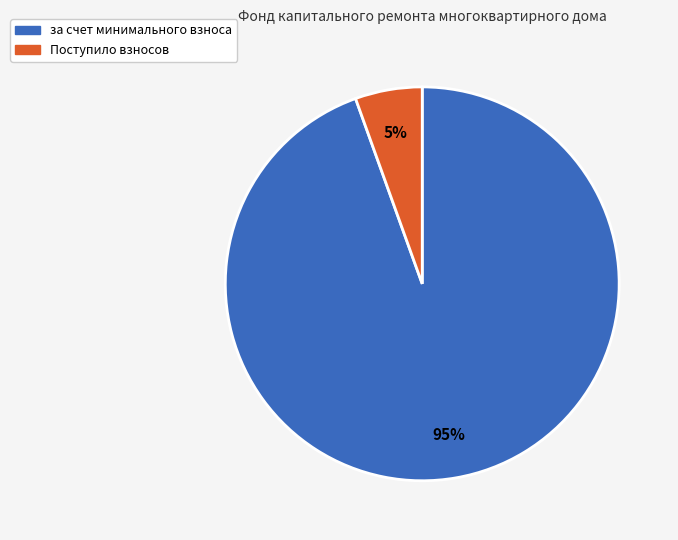

How many slices are in this pie chart?

2